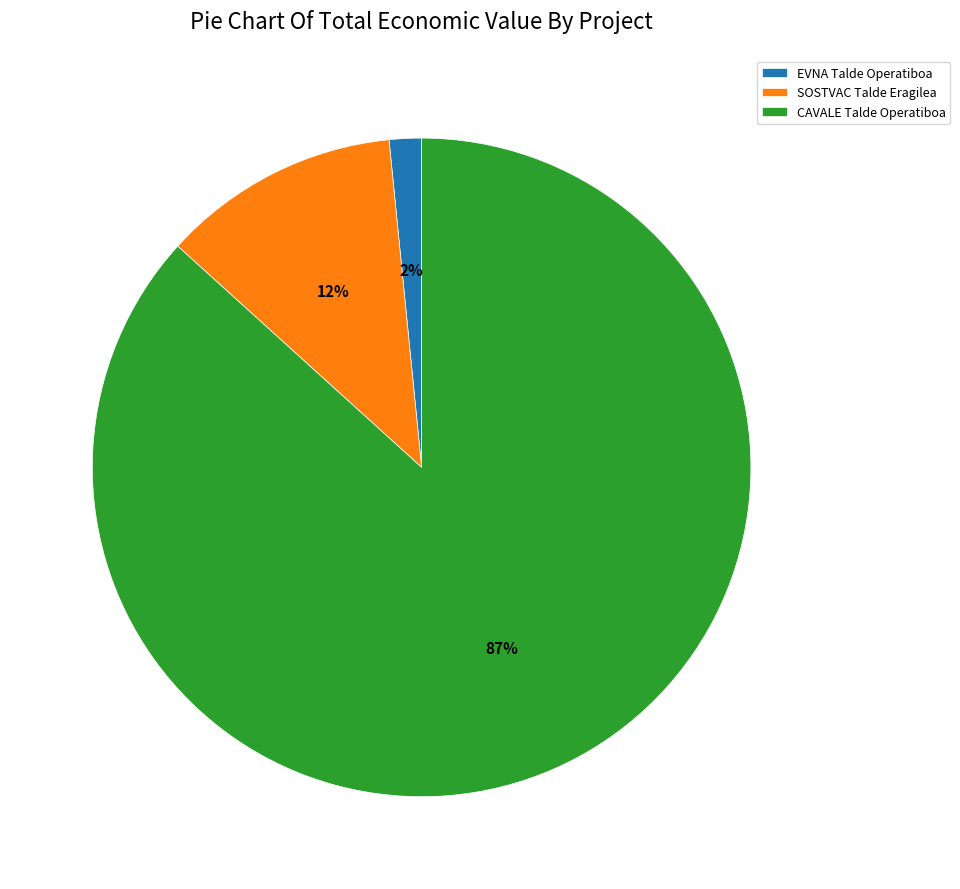

To the nearest percent, what is the average slice percentage?

33%